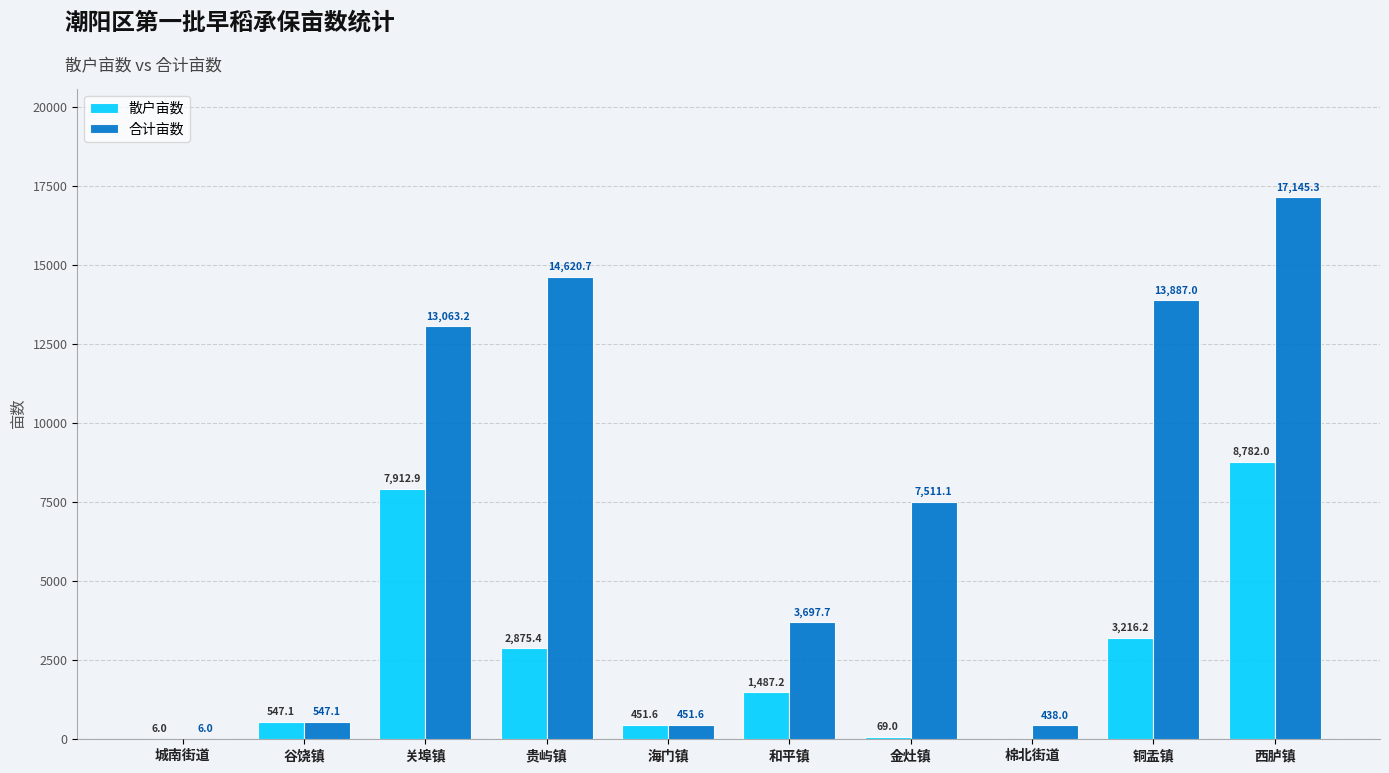

Is the value of 散户亩数 at 金灶镇 greater than the value of 合计亩数 at 西胪镇?

No